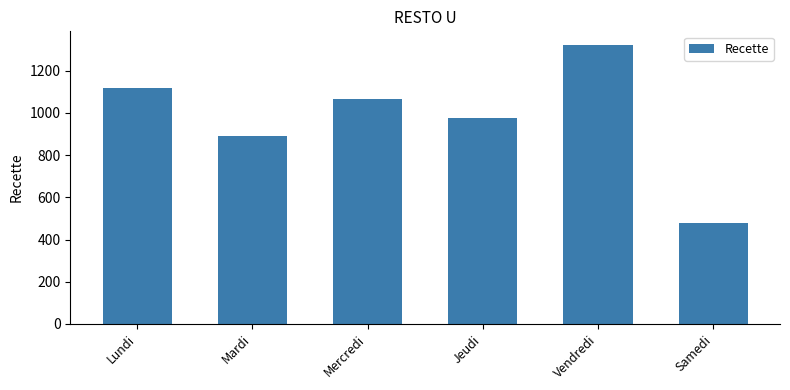

Approximately how many times larger is the value at Vendredi compared to Mardi?

1.5